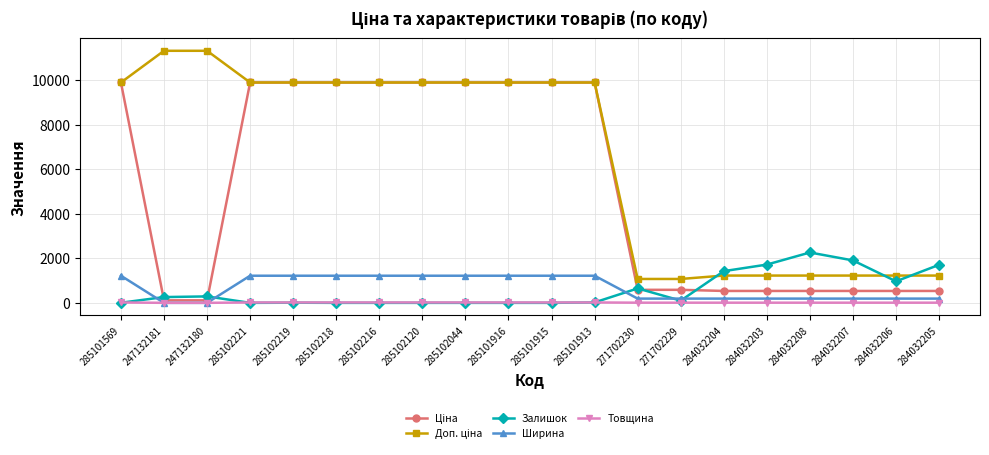

The Товщина series shows 18.0 at 285101915. True or false?

True